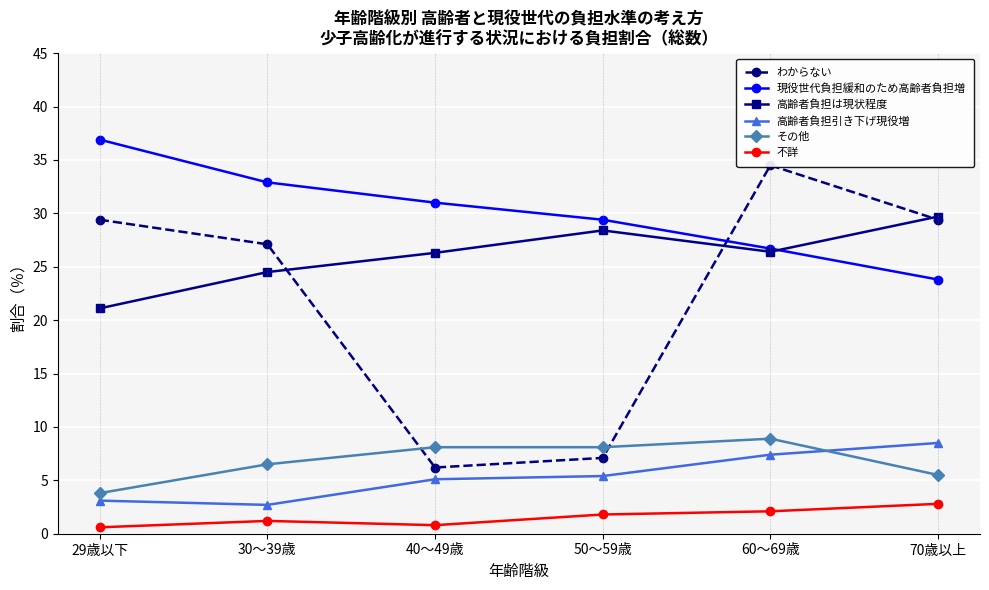

Is the value of 現役世代負担緩和のため高齢者負担増 at 40～49歳 greater than the value of 高齢者負担は現状程度 at 29歳以下?

Yes